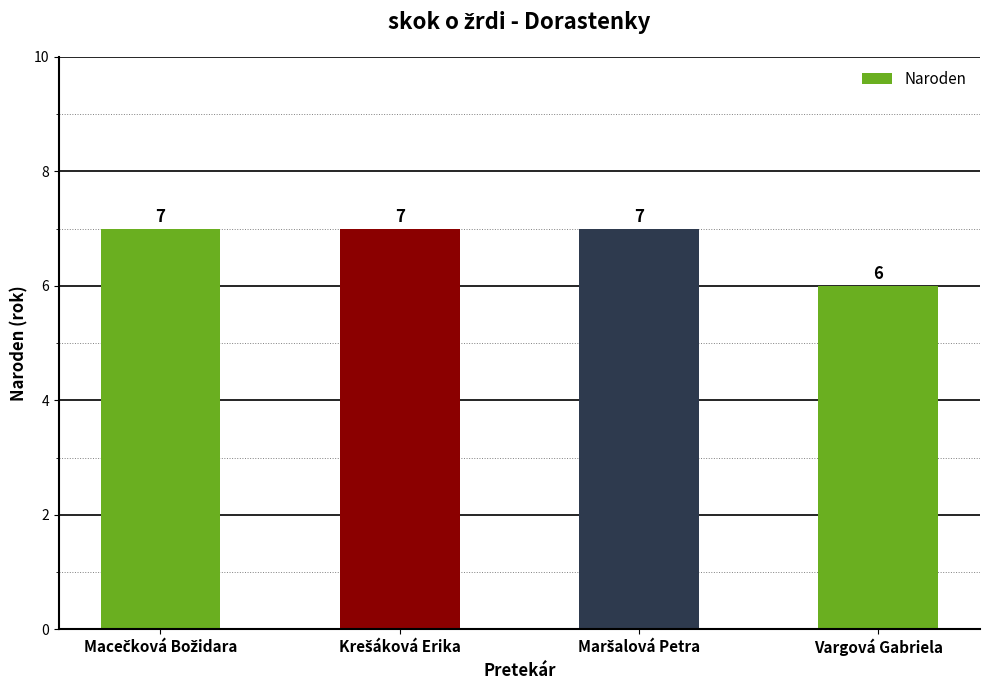

Reading right to left, transcribe all the data shown in this chart.

6	7	7	7